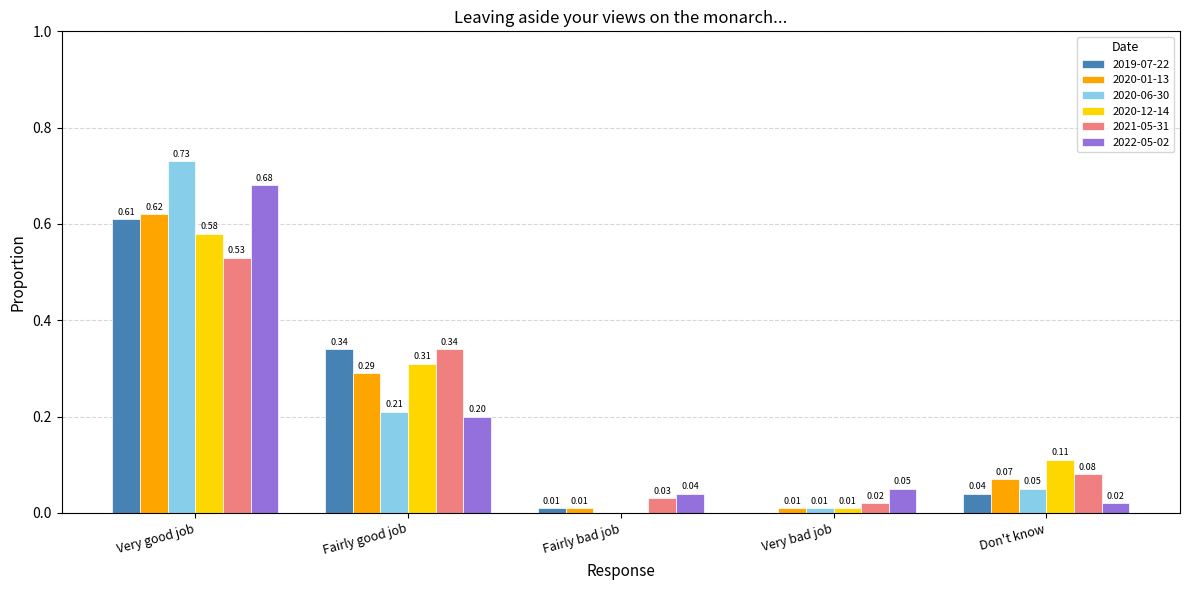

At which category is the sum across all series the highest?

Very good job